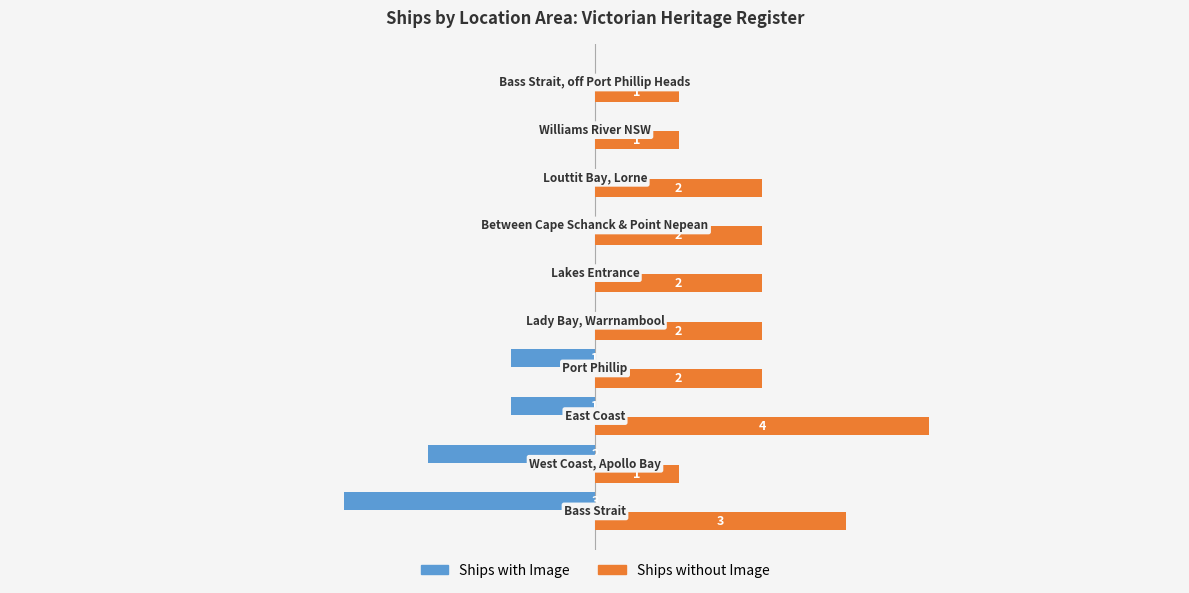

Which series has the largest total across all categories?

Ships without Image